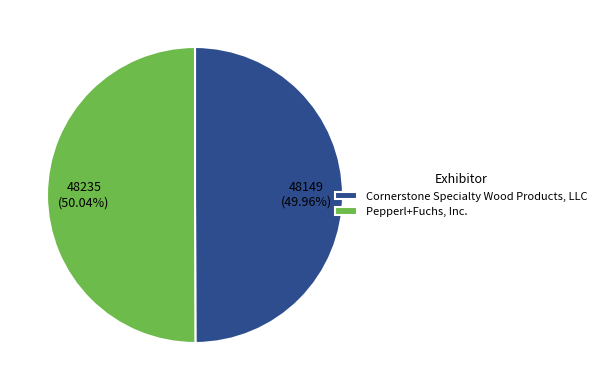

Is there a majority slice in this chart?

Yes